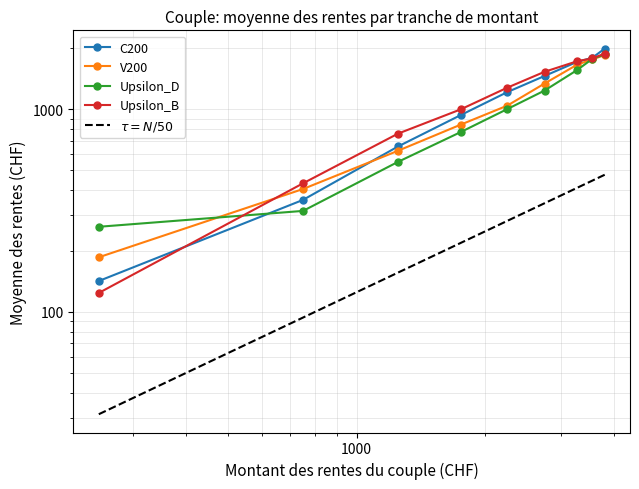

What are all the series names shown in the legend?

C200, V200, Upsilon_D, Upsilon_B, $\tau = N/50$